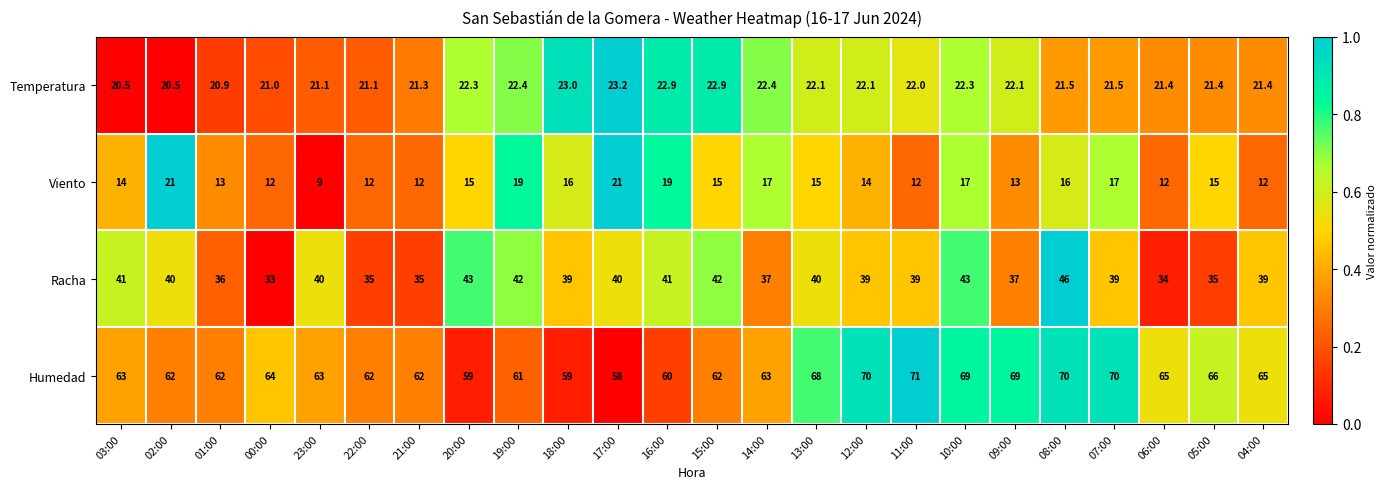

What is the maximum value shown in the chart?

71.0